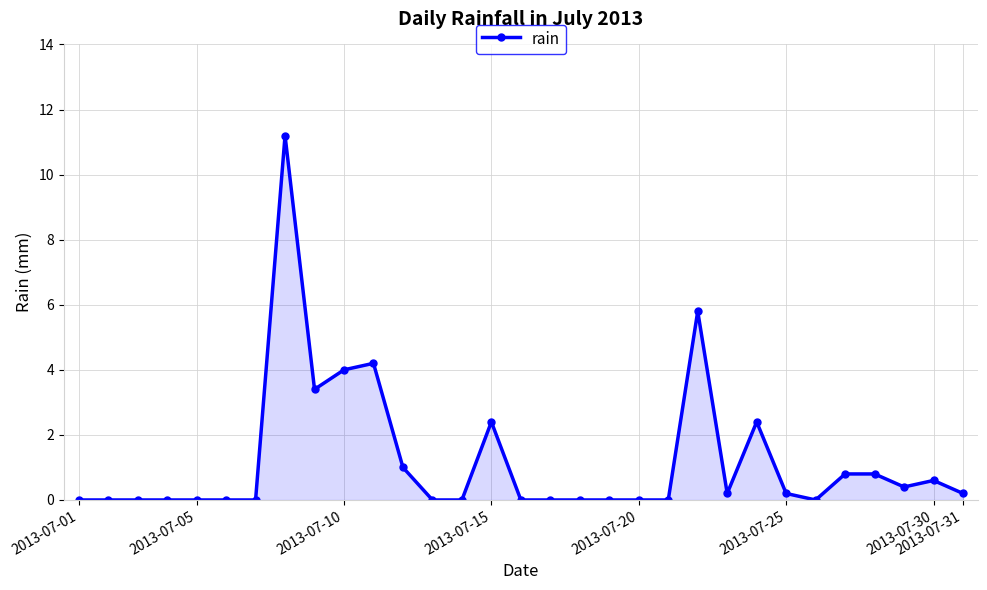

What is the average value?

1.2